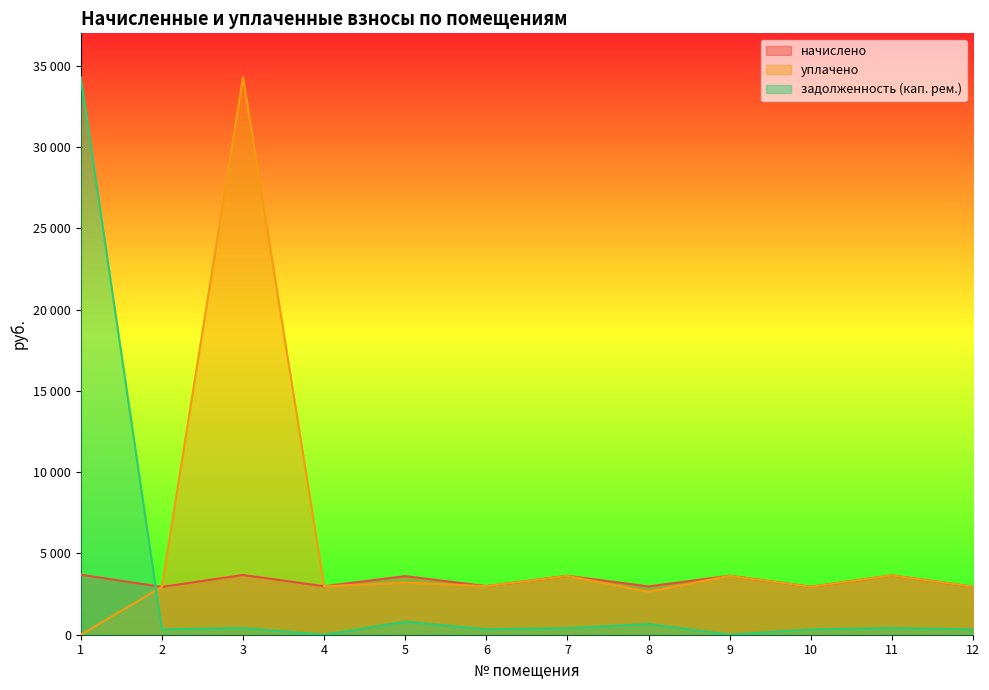

Rank the series at 5 from lowest to highest value.

задолженность (кап. рем.), уплачено, начислено